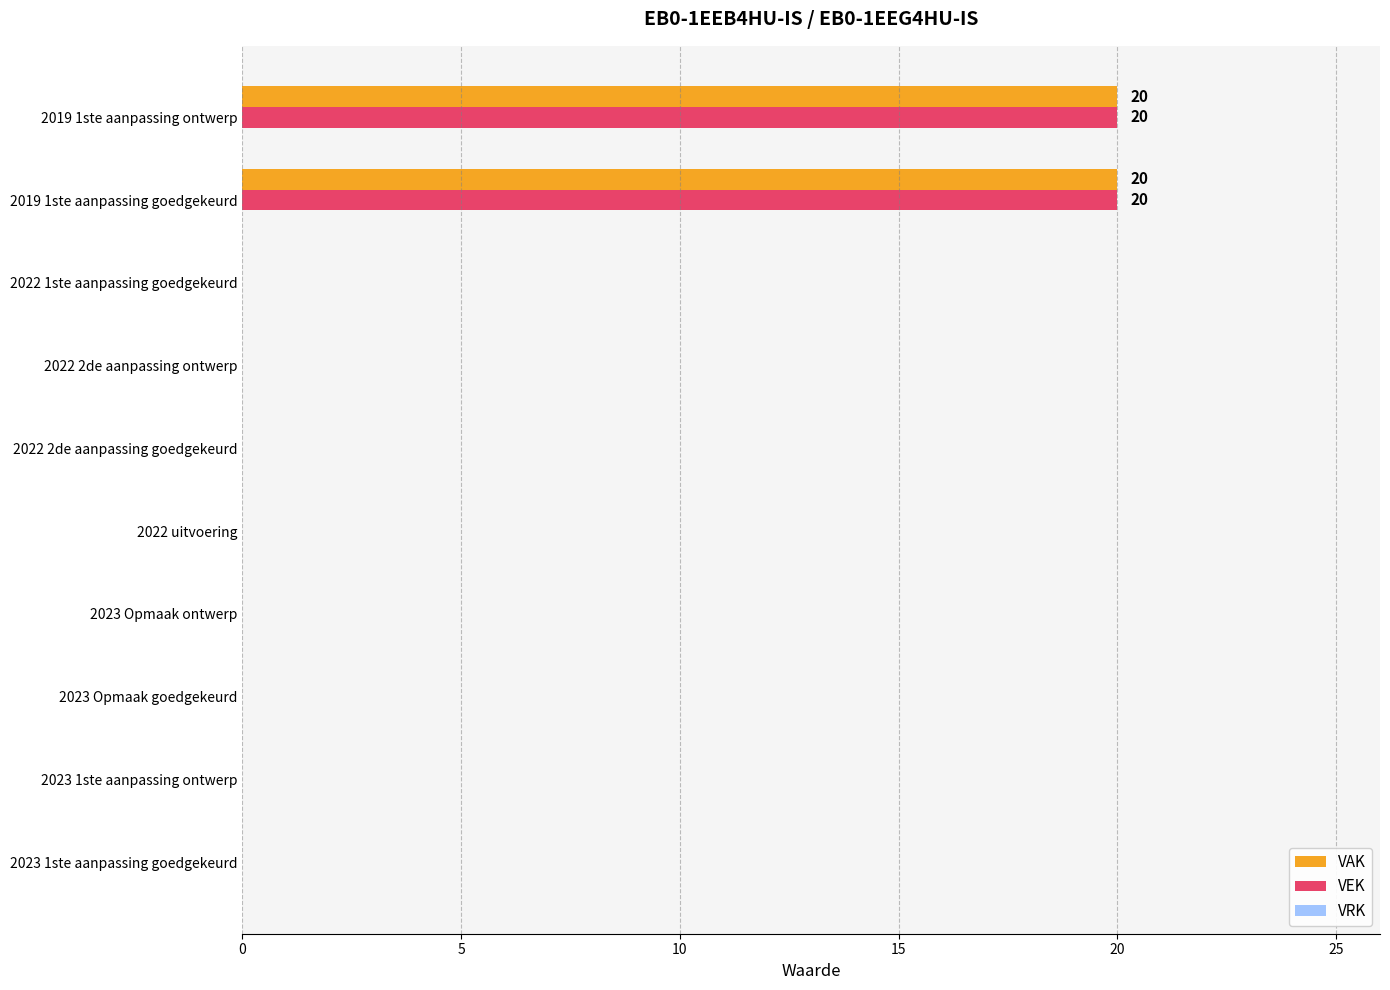

What is the sum of the VEK values at 2019 1ste aanpassing ontwerp and 2023 Opmaak ontwerp?

20